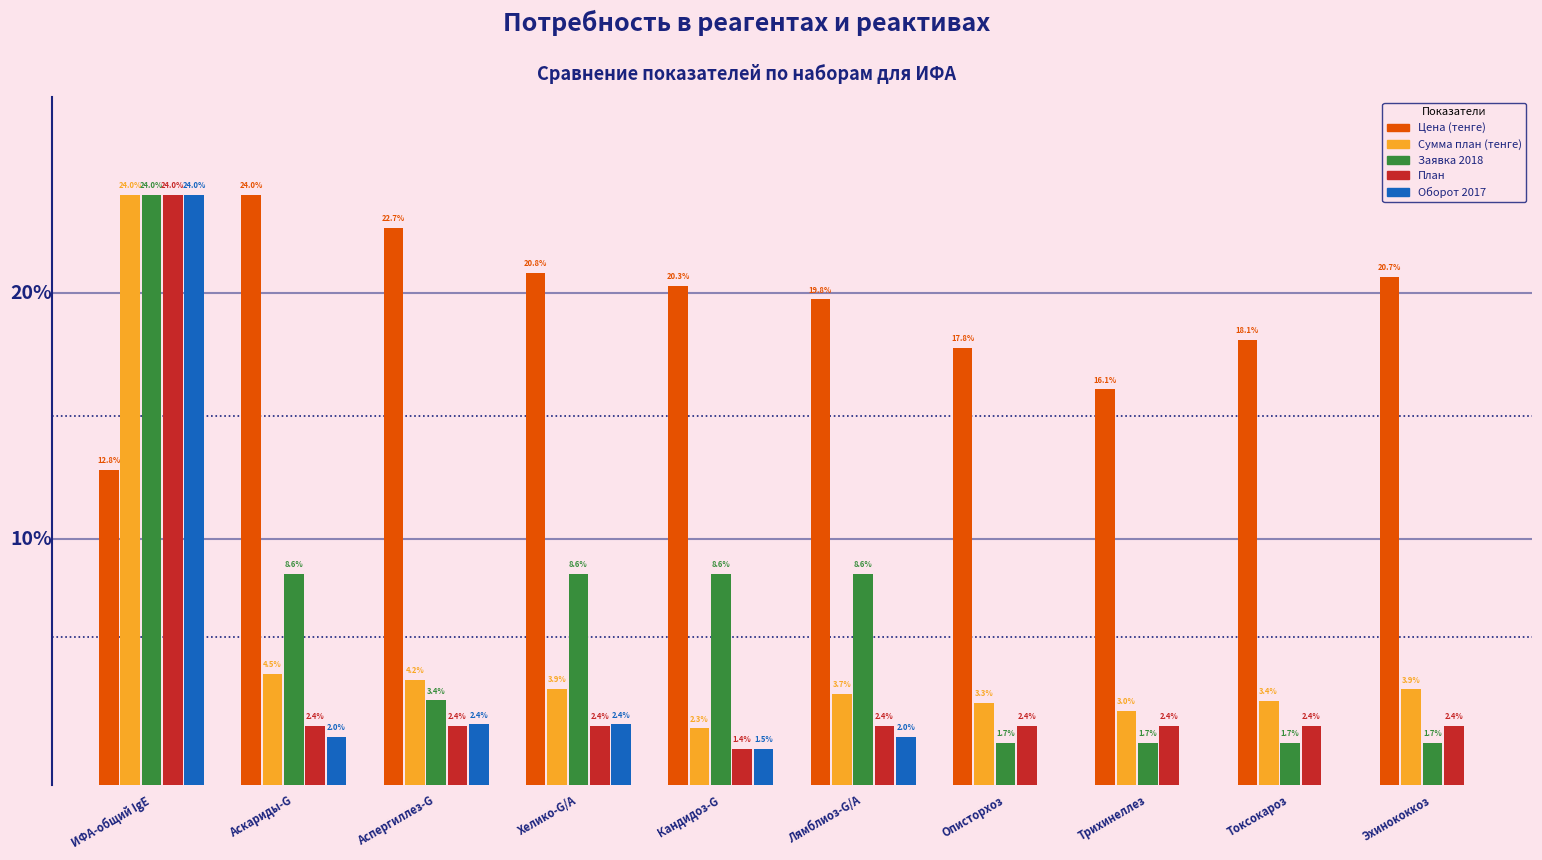

Which series has the largest total across all categories?

Цена (тенге)